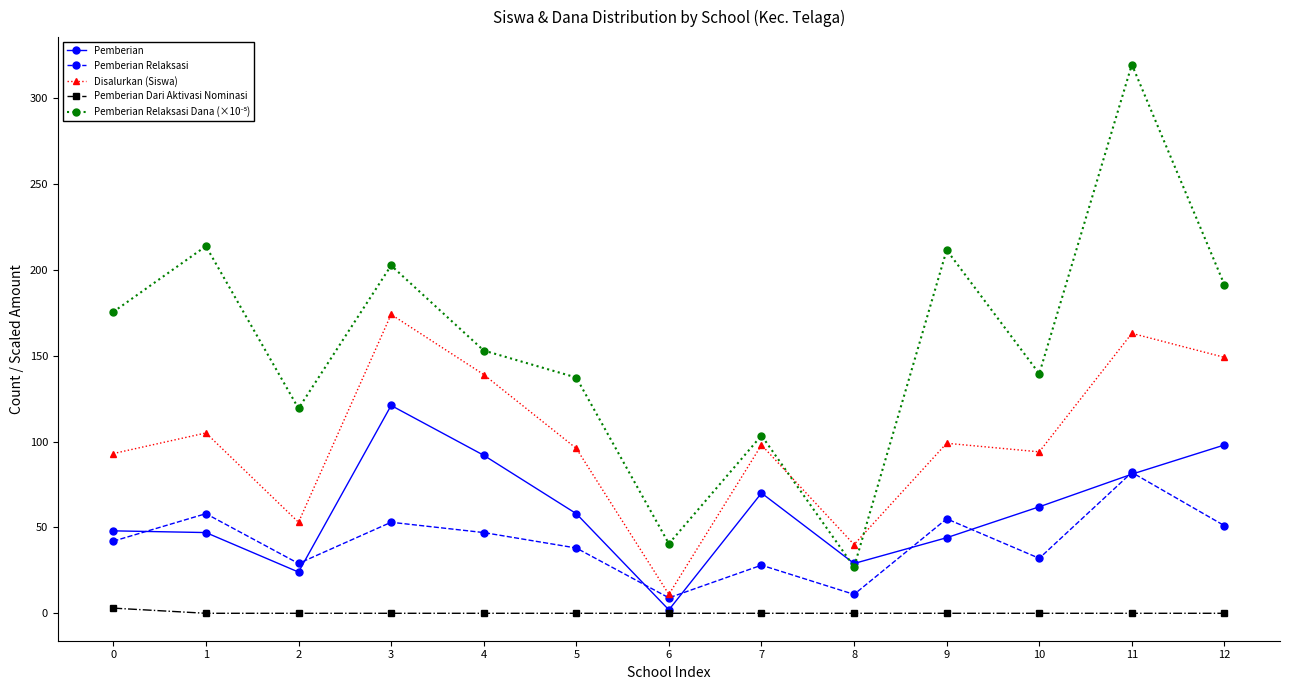

At which label is Pemberian closest to 61?

10